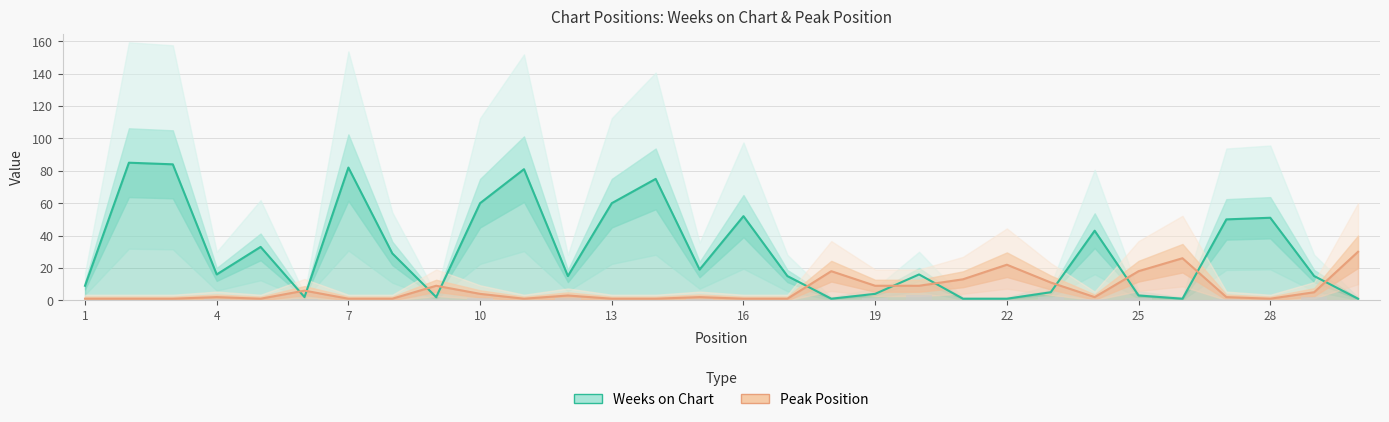

What is the value of the Peak Position bar at the 30th from the left?

30